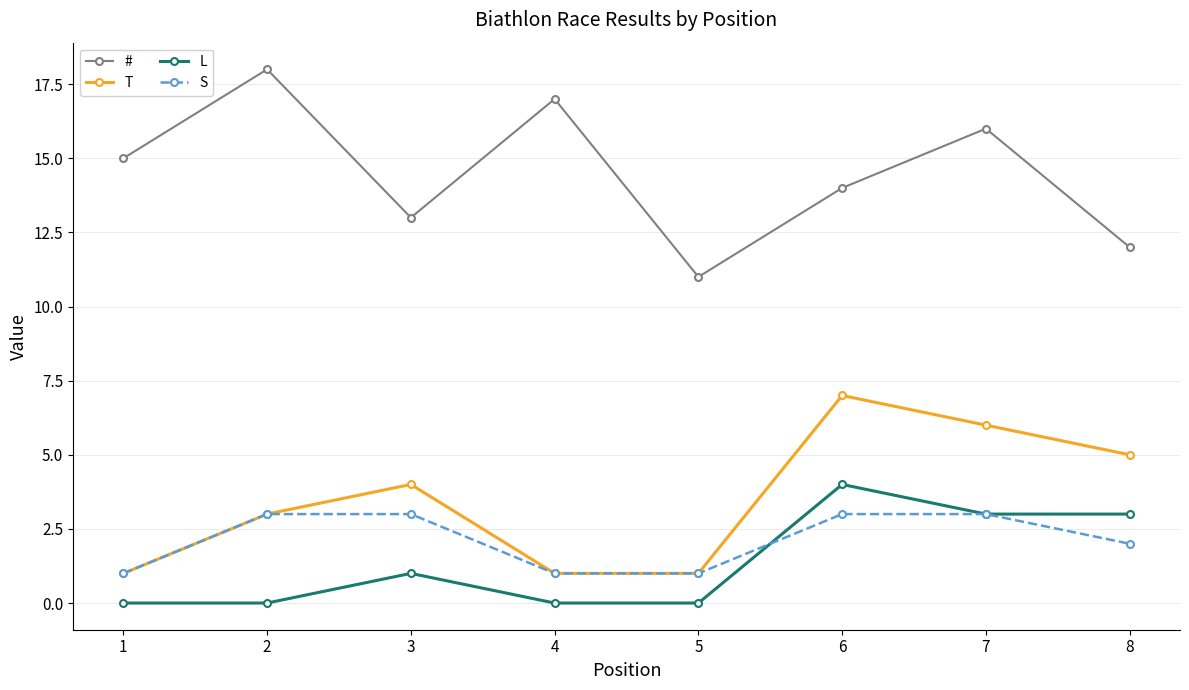

Count the number of categories in the chart.

8